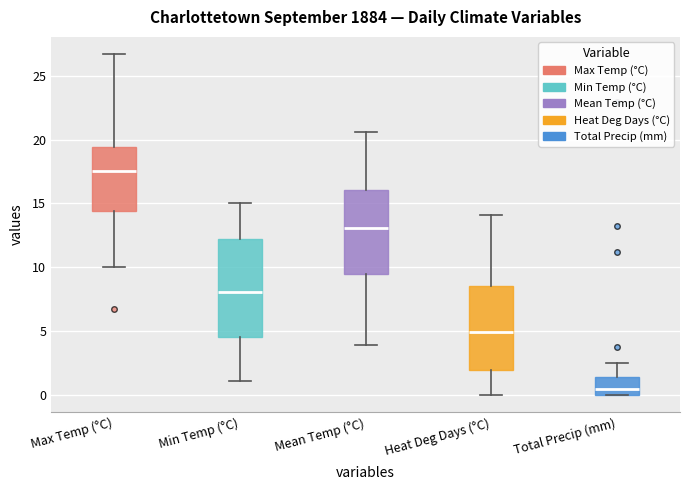

Reading left to right, read every box against the y-axis: the position of its median line, the range the box covers, and the ends of its whiskers. The values are not printed on the chart, so give them approximately, as read against the axis.

Max Temp (°C): median 17.5, box 14.5 to 19.5, whiskers 10.0 to 26.5
Min Temp (°C): median 8.0, box 4.5 to 12.0, whiskers 1.0 to 15.0
Mean Temp (°C): median 13.0, box 9.5 to 16.0, whiskers 4.0 to 20.5
Heat Deg Days (°C): median 5.0, box 2.0 to 8.5, whiskers 0.0 to 14.0
Total Precip (mm): median 0.5, box 0.0 to 1.5, whiskers 0.0 to 2.5